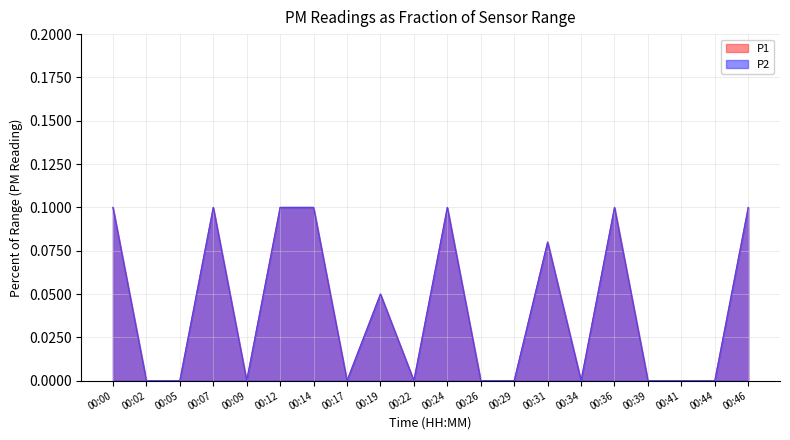

Does the chart display data point markers on the line(s)?

No